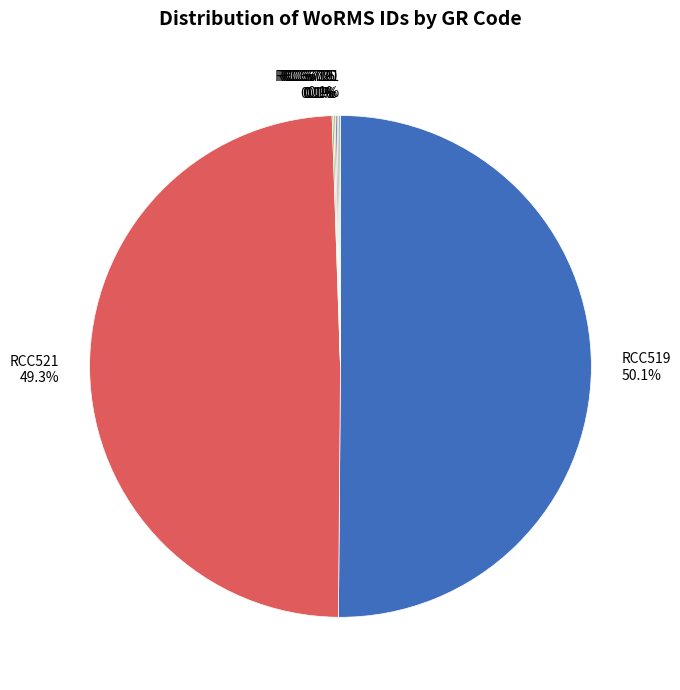

What portion of the pie excludes RCC521 49.3%?

50.7%